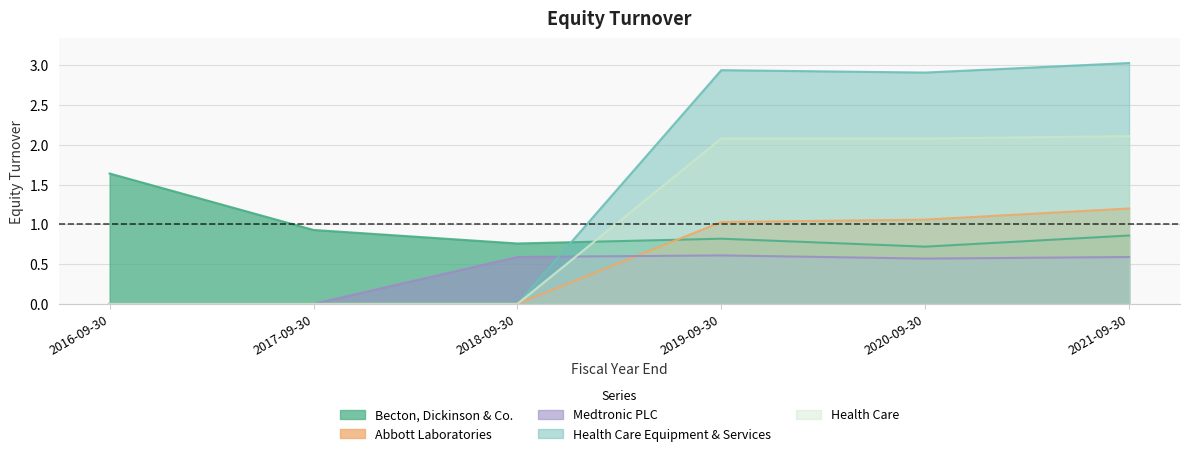

In Medtronic PLC, how many points are higher than both neighbors (excluding endpoints)?

1